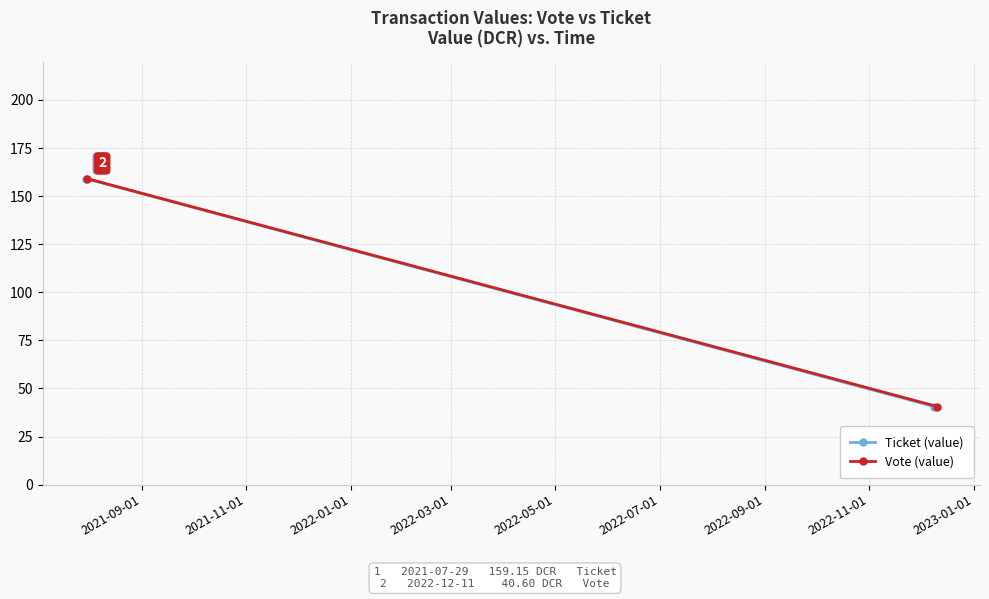

Which series changed the most between 2021-09-01 and 2021-11-01?

Ticket (value)